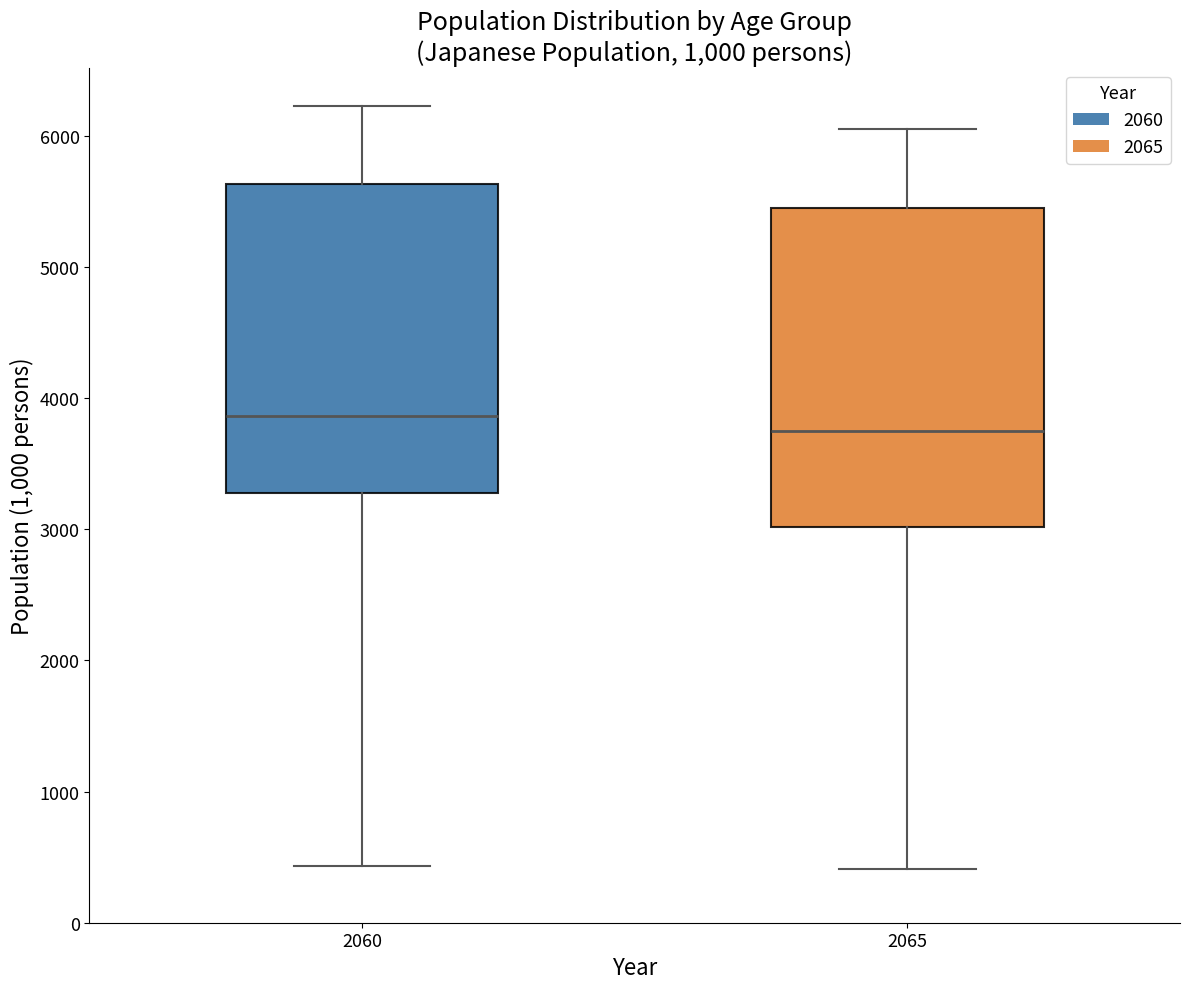

Where does the upper whisker of the box at x = 2065 end on the y-axis? The values are not printed on the chart, so give them approximately, as read against the axis.

6100